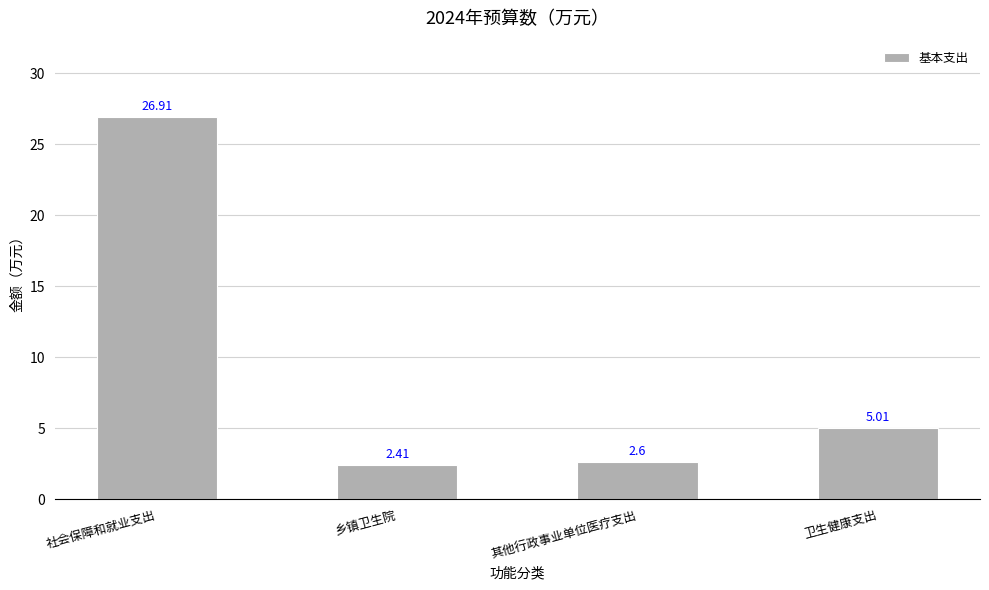

How many data points are above 5?

2